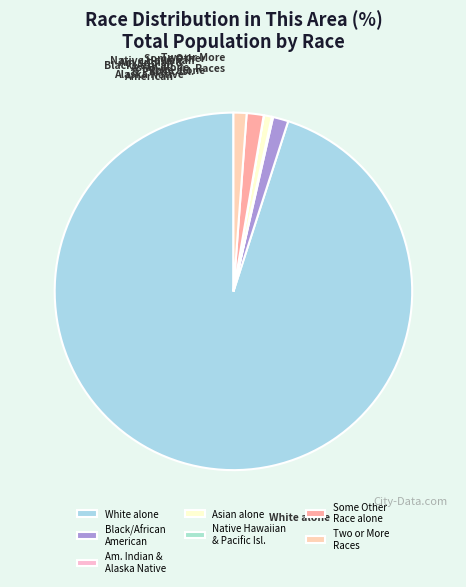

To the nearest percent, what is the difference between the largest and smallest slice percentages?

95%